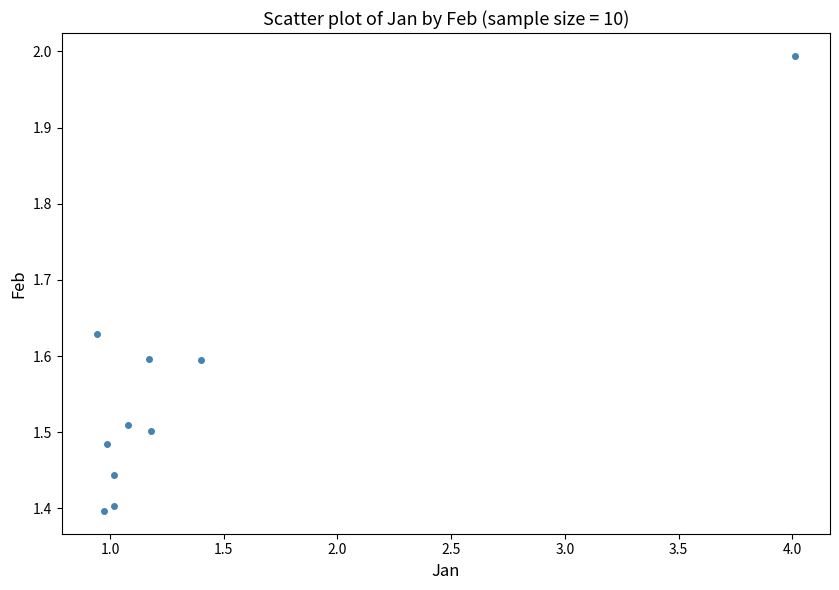

What is the range of X values (max minus min)?

3.1